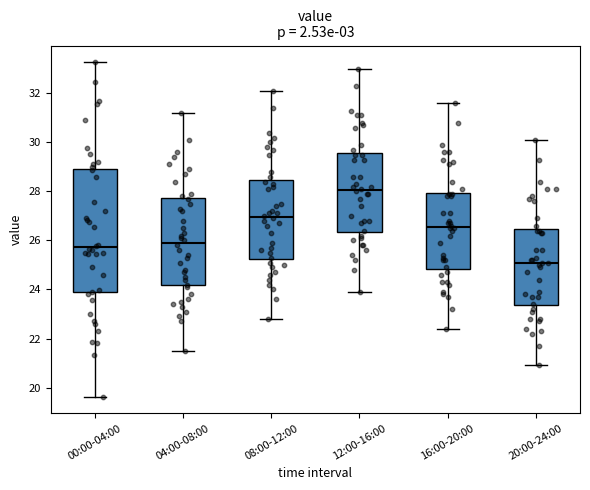

Which box is the tallest, from its lower edge to its upper edge?

00:00-04:00